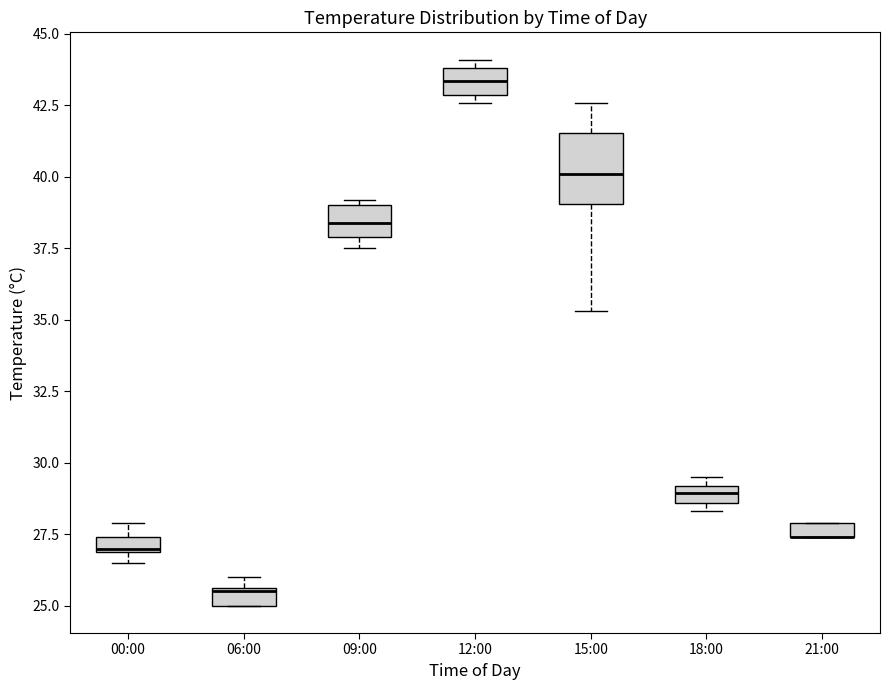

Which box is the tallest, from its lower edge to its upper edge?

15:00